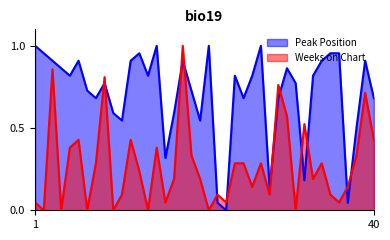

Is it true that Weeks on Chart equals 0.1 at 11?

True